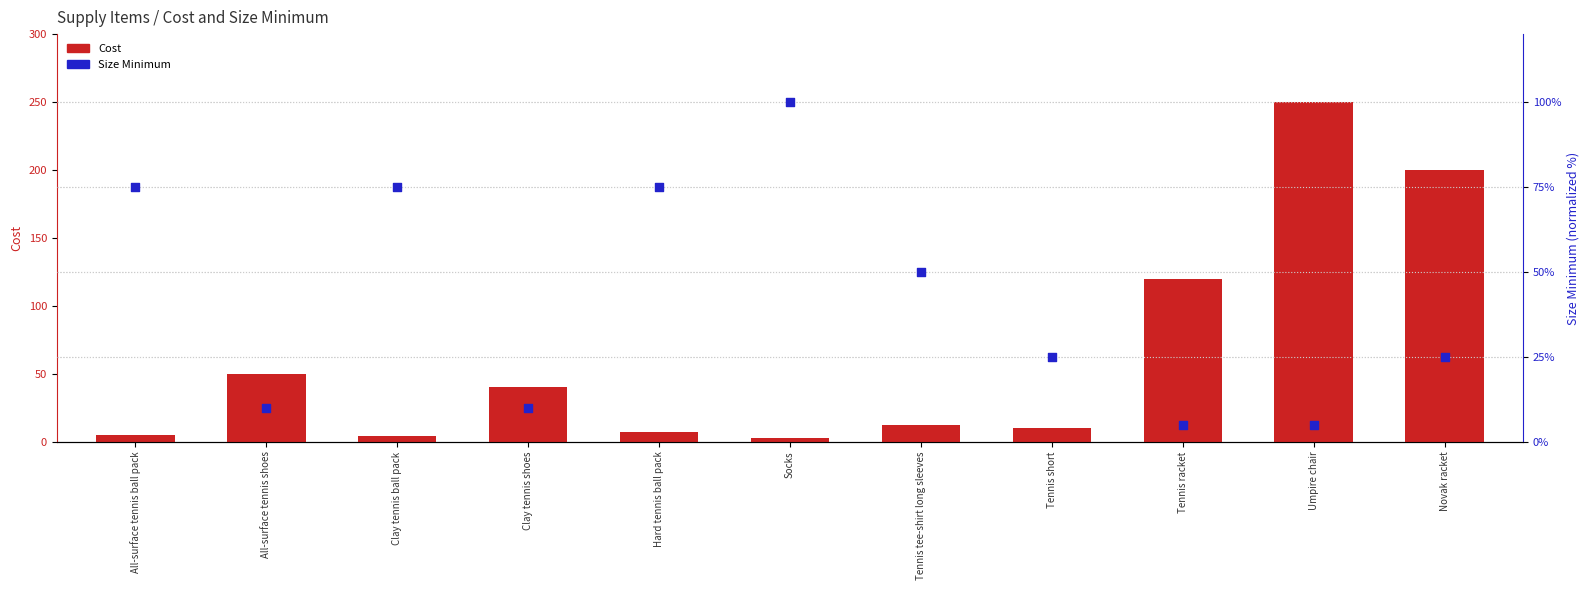

At which category is the sum across all series the highest?

Umpire chair